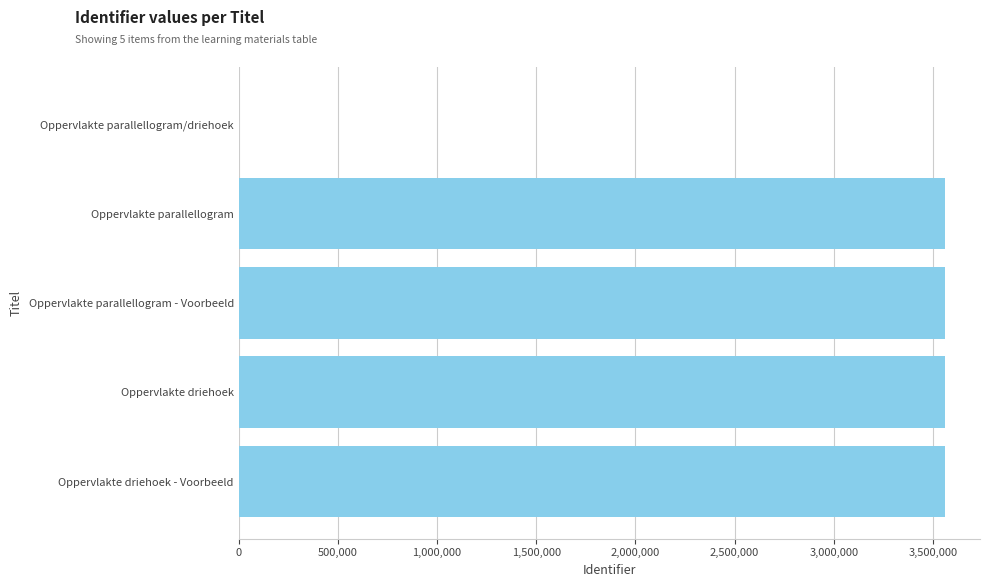

What is the sum of all values?

14236688